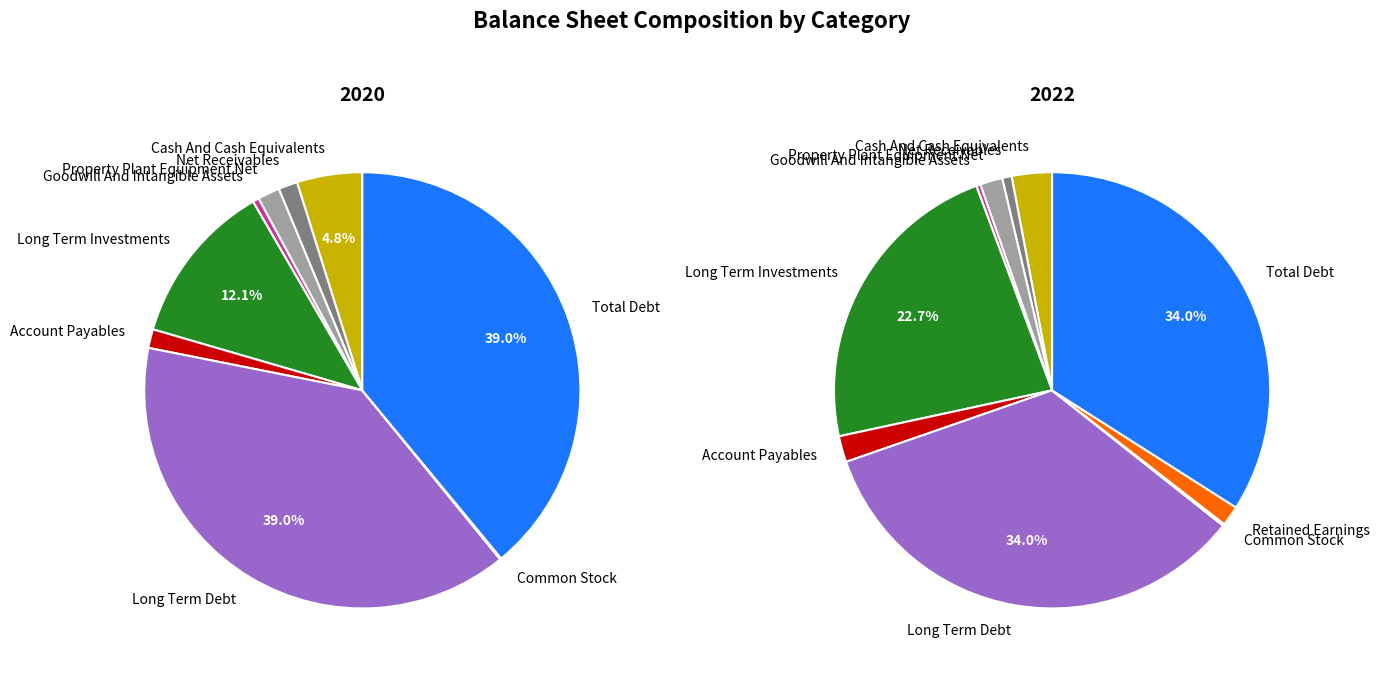

Does values_2022 represent more than half of the total?

No